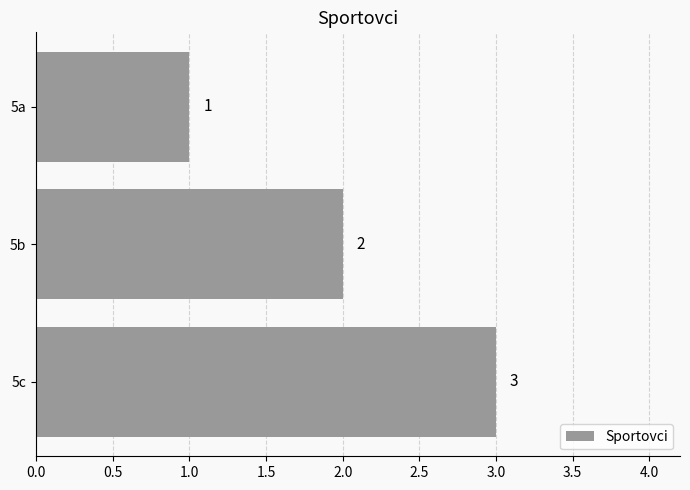

Are the bars horizontal?

Yes